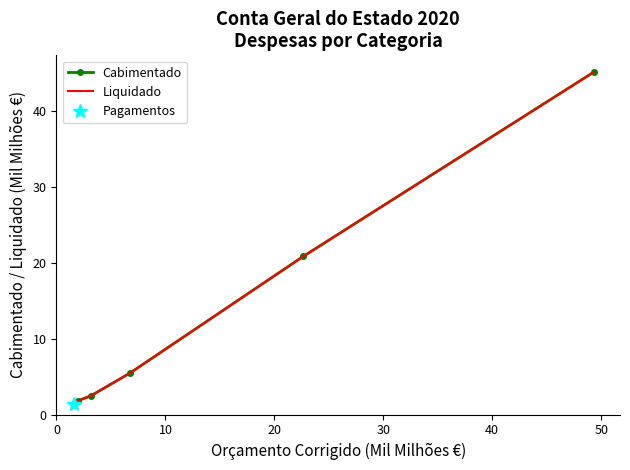

True or false: Liquidado has more than 1 points higher than both neighbors.

False